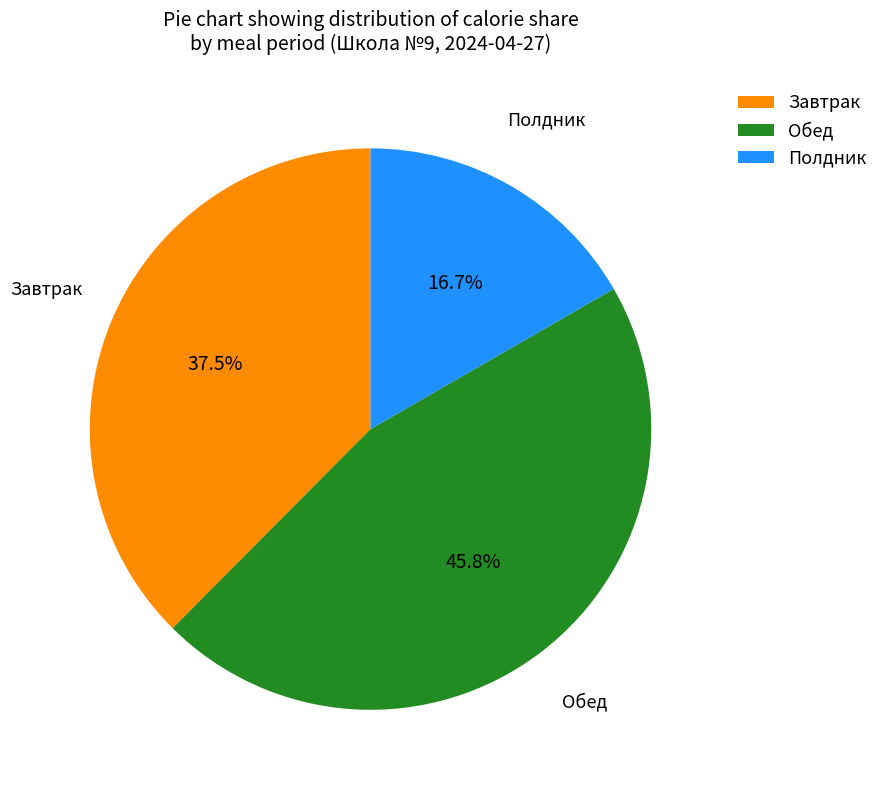

What is the ratio of the value at Полдник to the value at Обед?

0.4